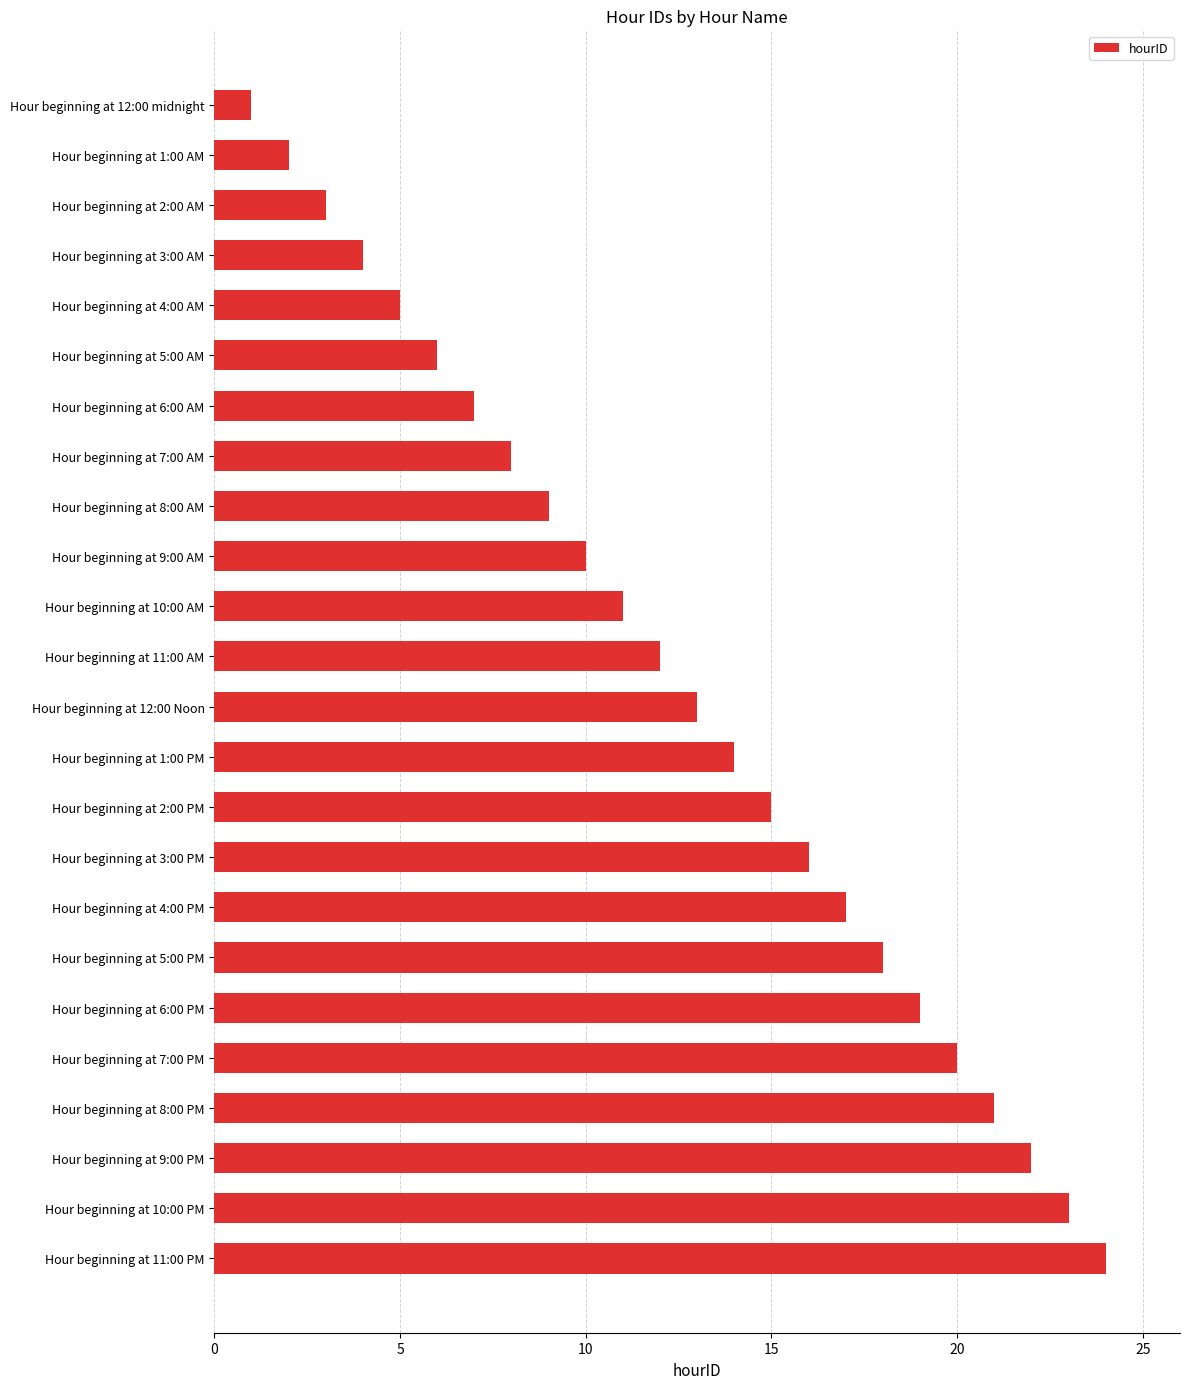

How many values are below 13?

12